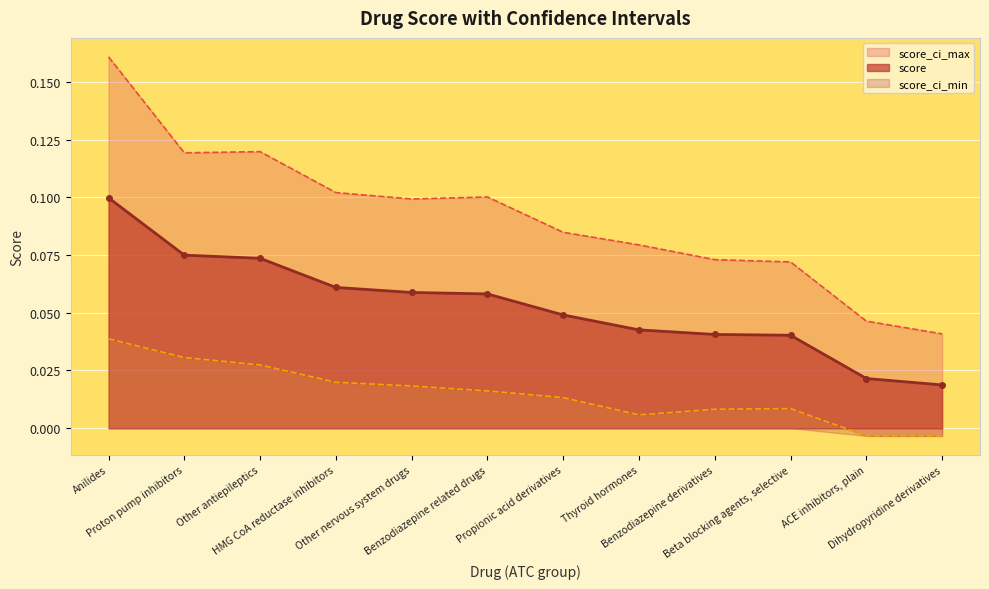

True or false: score_ci_max and score intersect in this chart.

False